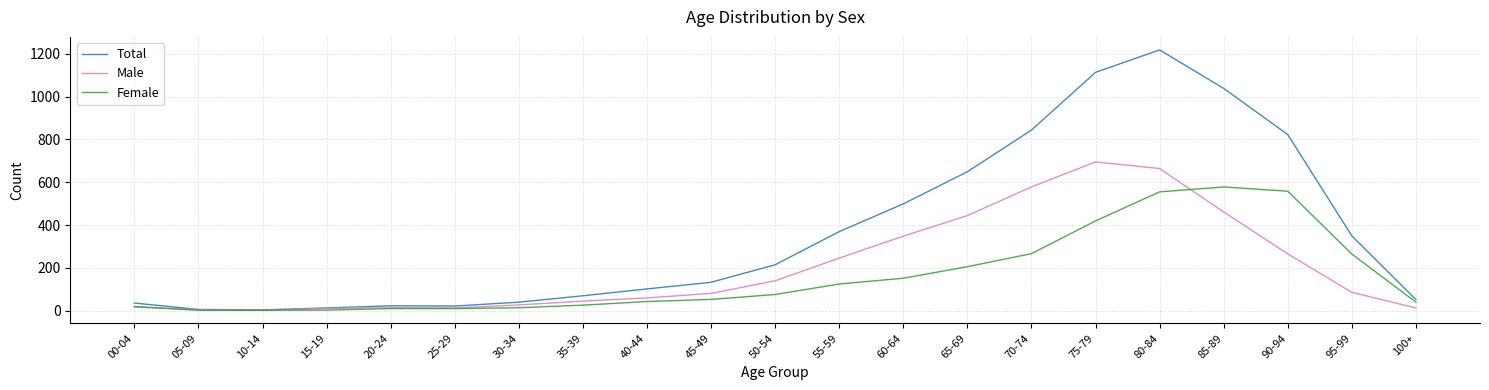

Is this an area chart (filled region under the line)?

No